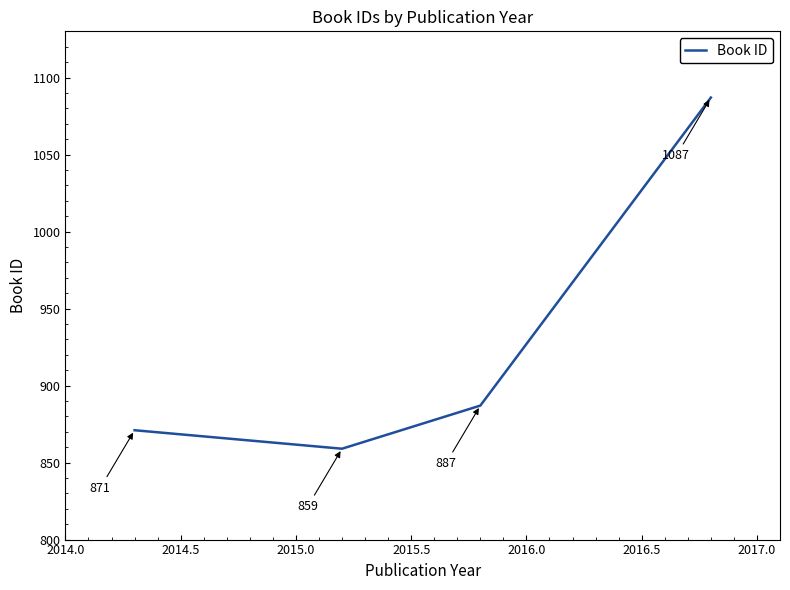

How many interior local valleys (lower than both neighbors) does the data have?

1